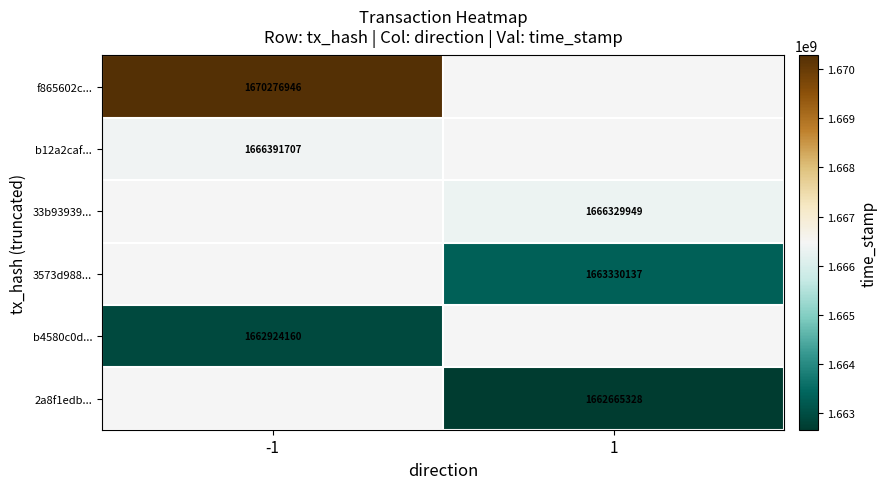

The value of b4580c0d... at -1 is 655722823.4. True or false?

False